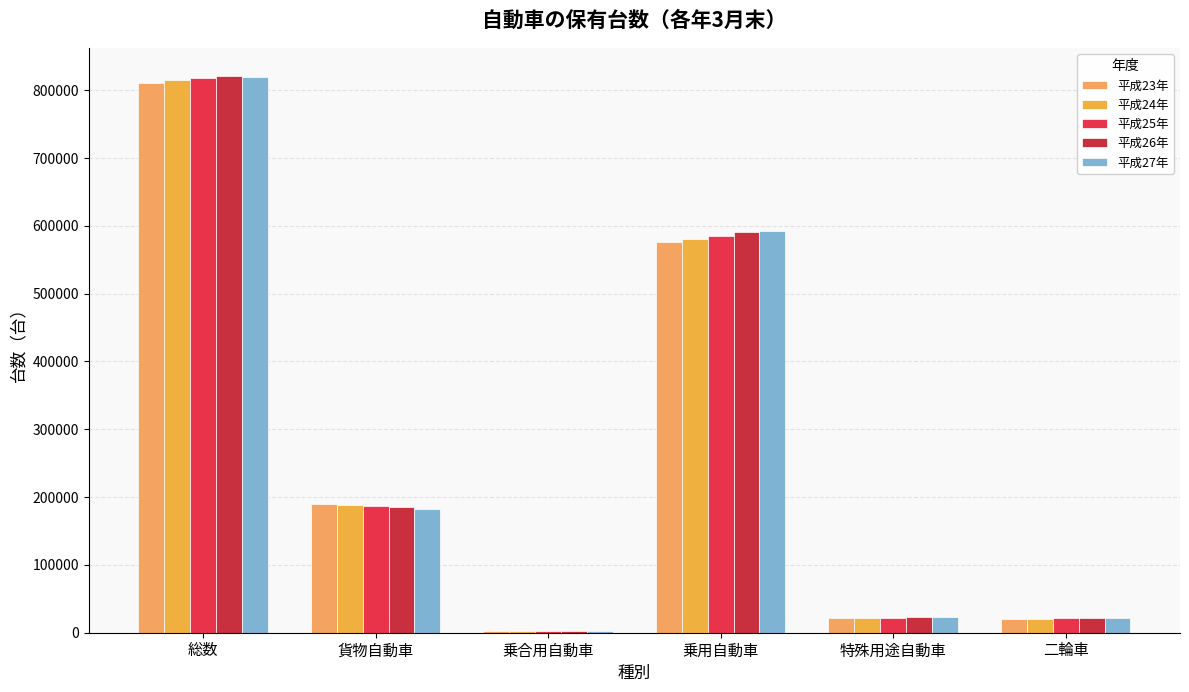

How many categories are shown in the chart?

6